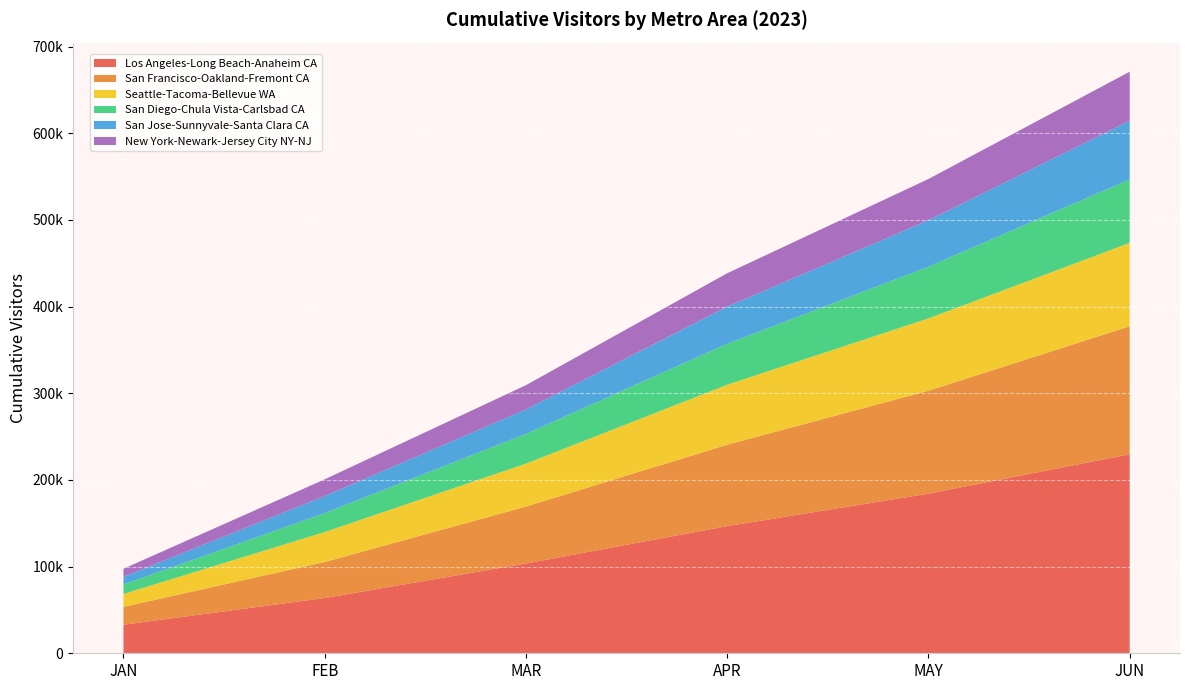

Reading left to right, transcribe all the data shown in this chart.

Los Angeles-Long Beach-Anaheim CA: JAN=32957.3	FEB=63759.9	MAR=103627.8	APR=146736.4	MAY=184193.9	JUN=229687.0
San Francisco-Oakland-Fremont CA: JAN=20620.1	FEB=41552.7	MAR=65647.7	APR=93941.0	MAY=118770.7	JUN=147629.8
Seattle-Tacoma-Bellevue WA: JAN=14890.0	FEB=34603.7	MAR=49579.3	APR=69186.3	MAY=83493.7	JUN=96268.4
San Diego-Chula Vista-Carlsbad CA: JAN=11024.8	FEB=21859.0	MAR=34373.1	APR=47254.6	MAY=59625.5	JUN=73252.0
San Jose-Sunnyvale-Santa Clara CA: JAN=8710.9	FEB=19571.7	MAR=28123.0	APR=42812.8	MAY=53639.9	JUN=67698.3
New York-Newark-Jersey City NY-NJ: JAN=9364.6	FEB=19396.3	MAR=28056.8	APR=38585.8	MAY=47580.8	JUN=56562.6